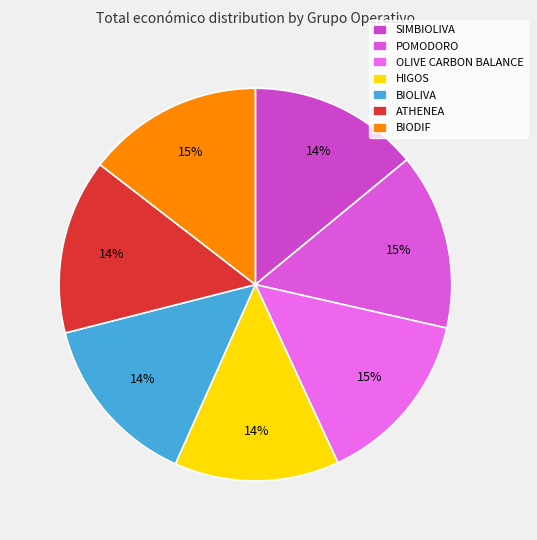

How much of the chart is everything except ATHENEA?

85.6%